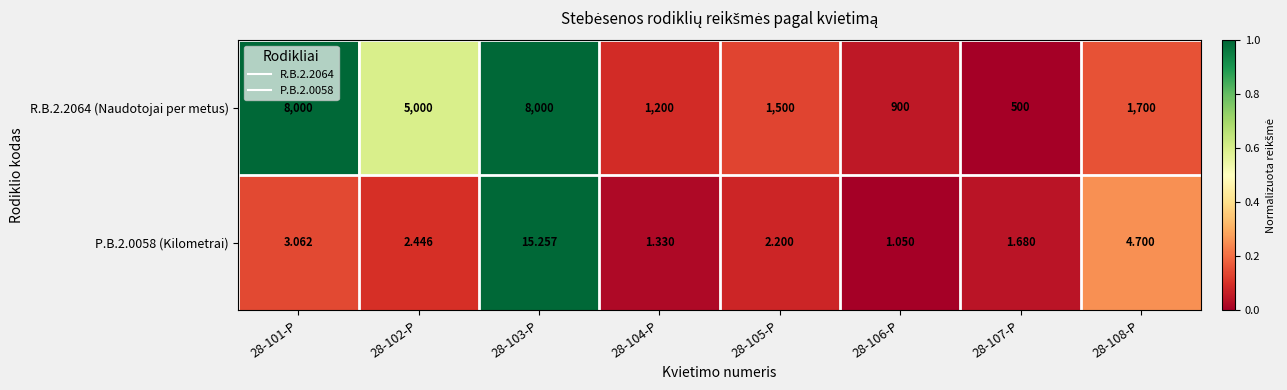

Rank the series by their maximum value, from highest to lowest.

R.B.2.2064 (Naudotojai per metus), P.B.2.0058 (Kilometrai)